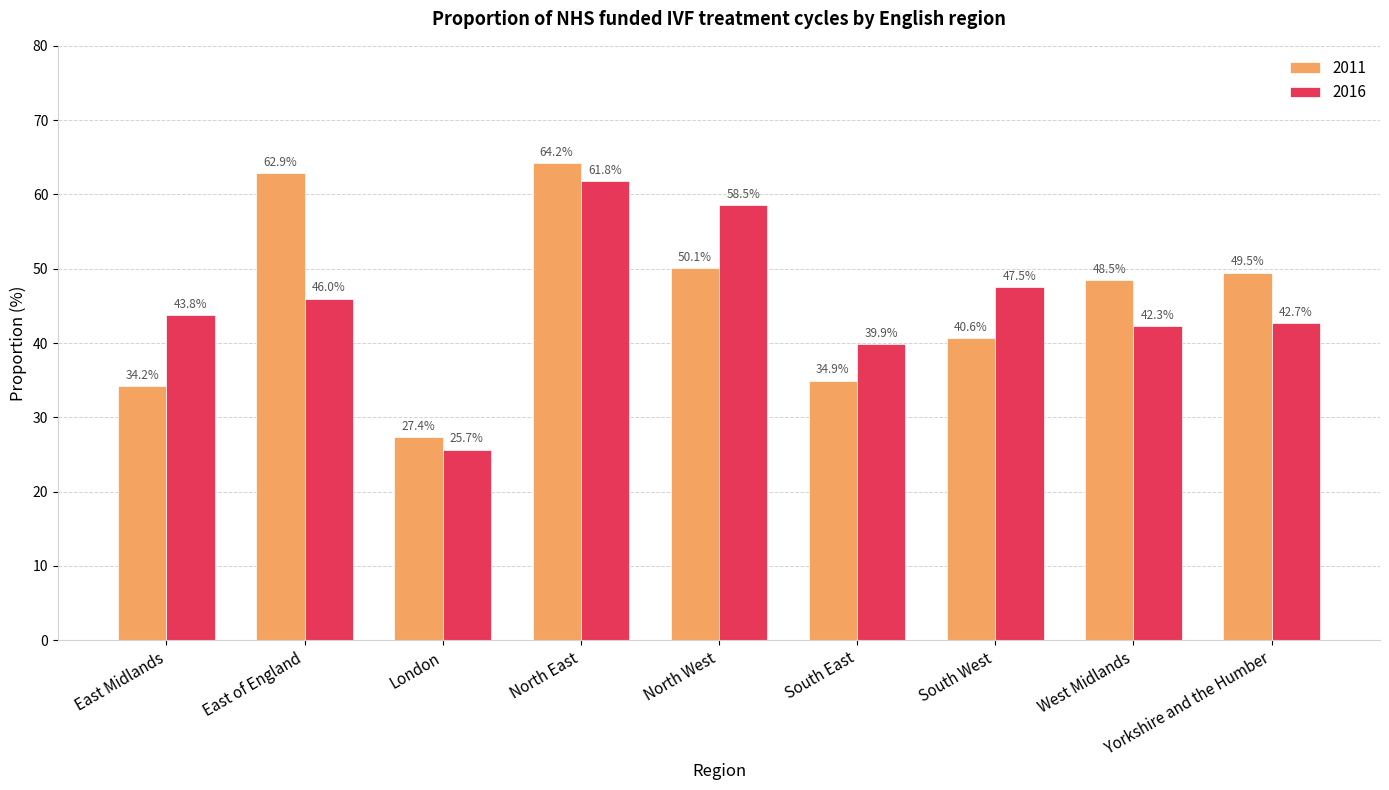

The value of 2011 at South East is 13.5. True or false?

False